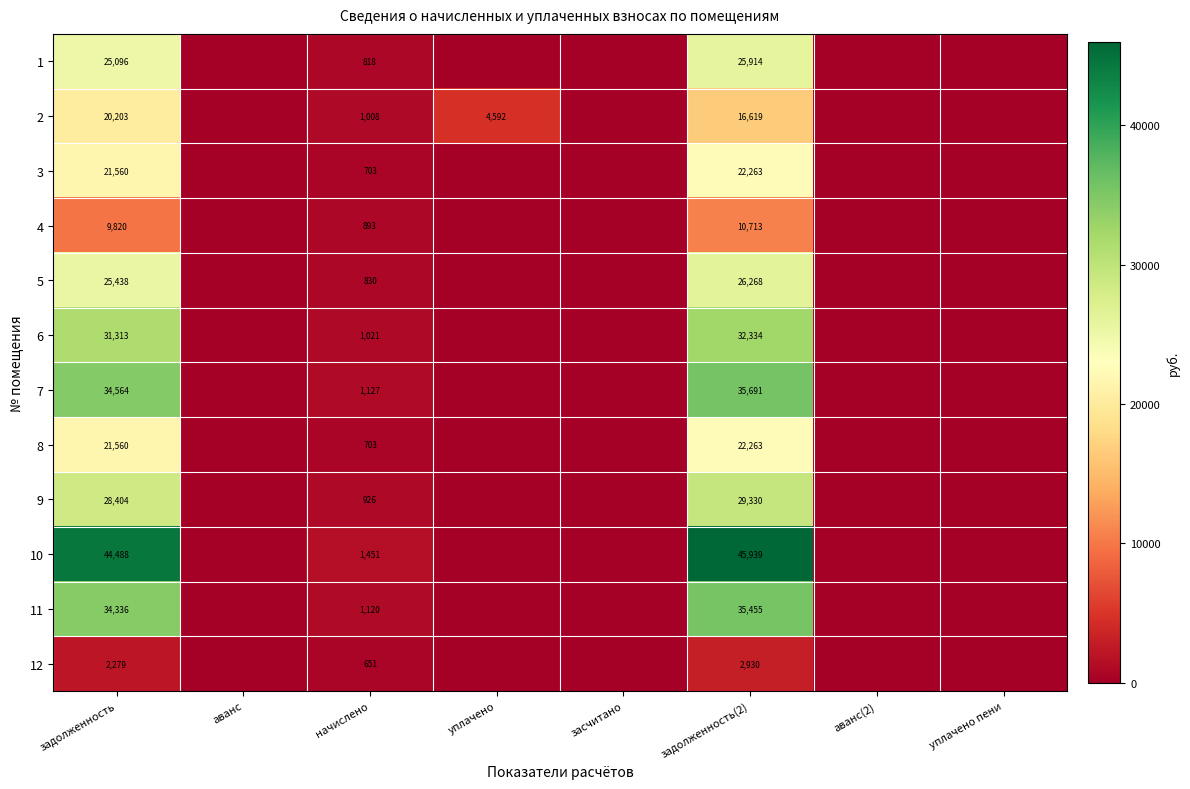

The value of 7 at начислено is 1127. True or false?

True